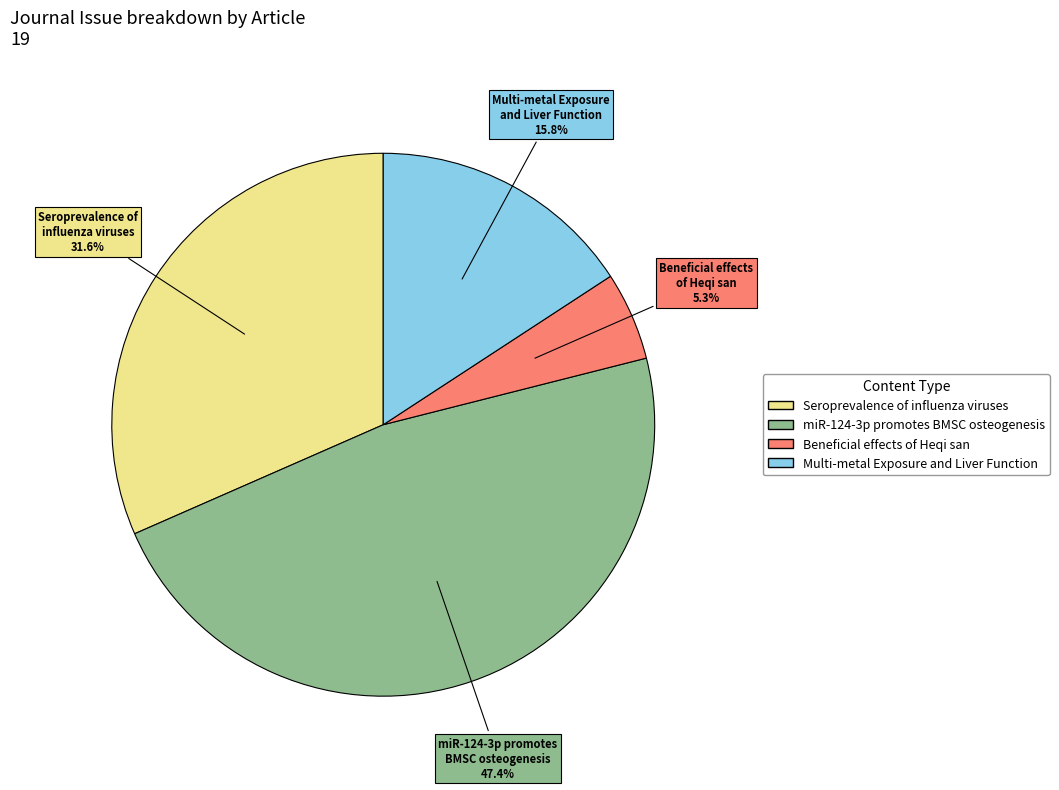

Is there any slice that represents more than half of the pie?

No